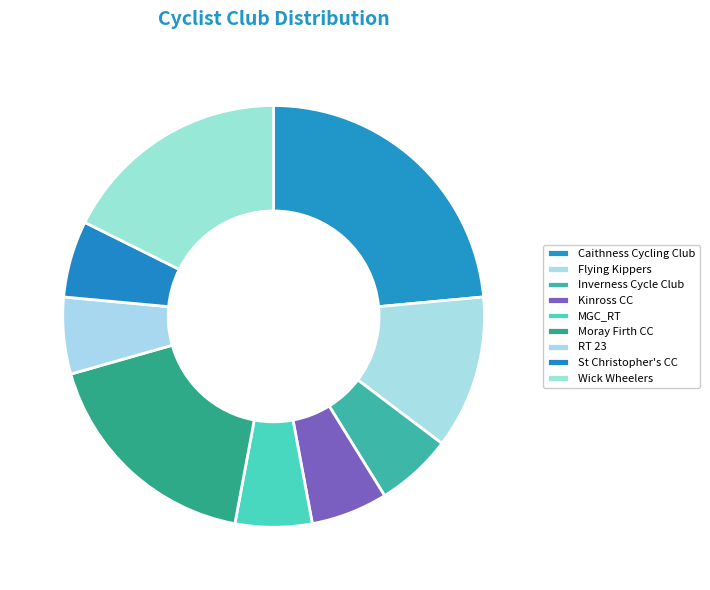

Does Wick Wheelers represent more than half of the total?

No